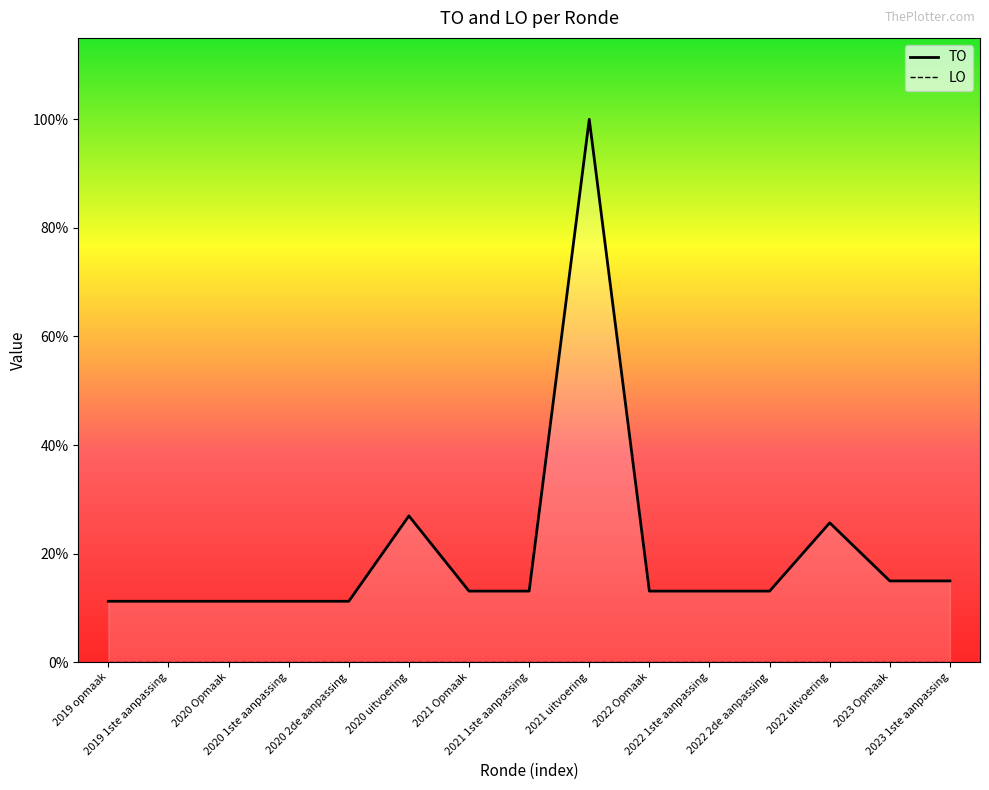

What position from the right is 2019 opmaak?

15